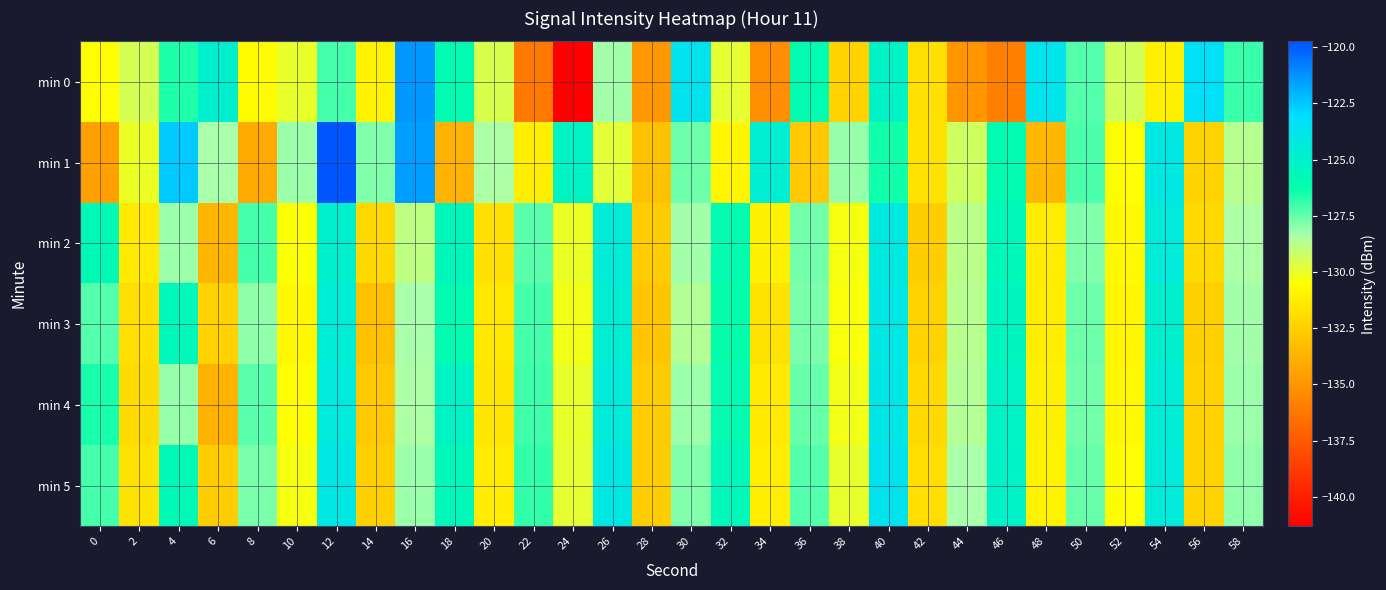

Which category has the highest value across all series?

12